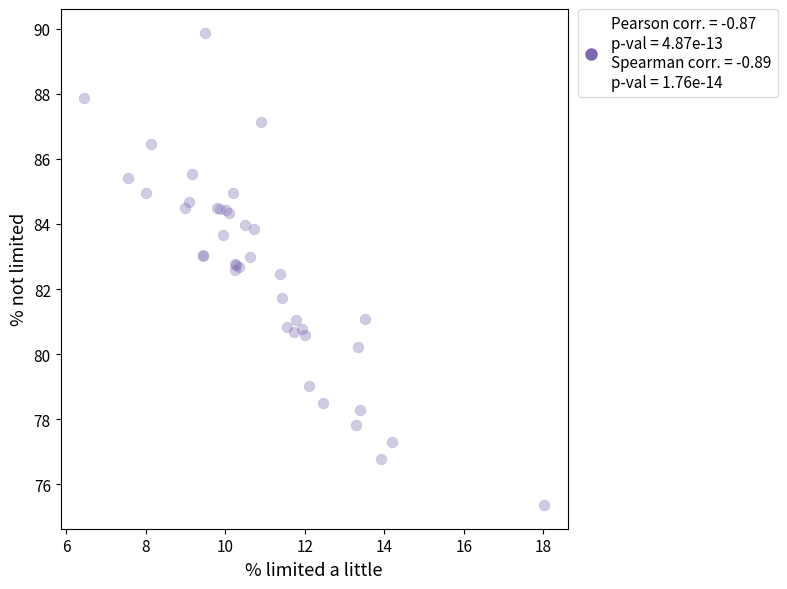

What Y value in the scatter plot is closest to 82?

81.7